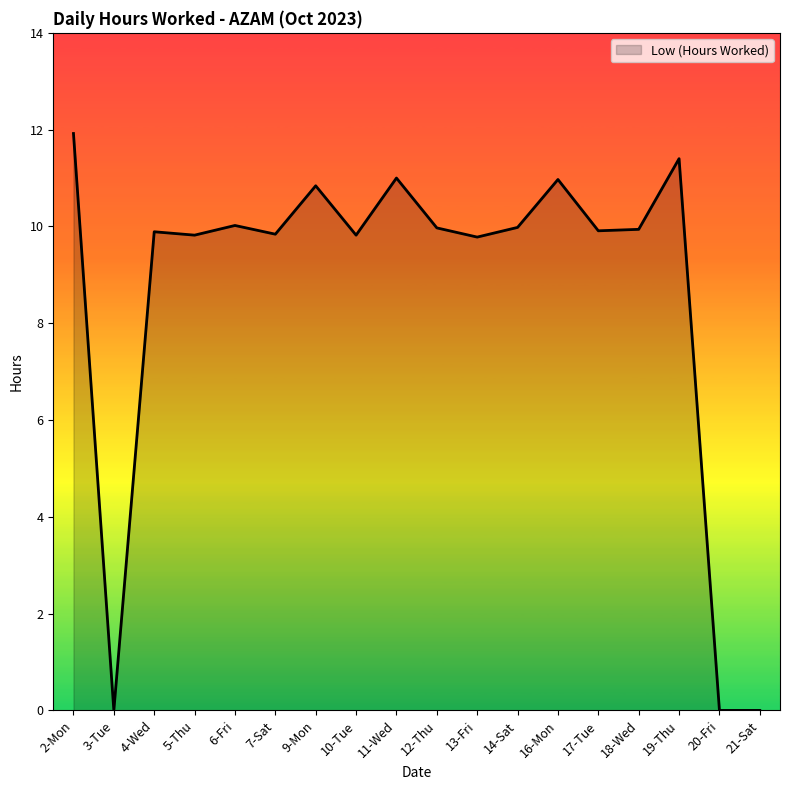

What is the change in value from 6-Fri to 21-Sat?

-10.0